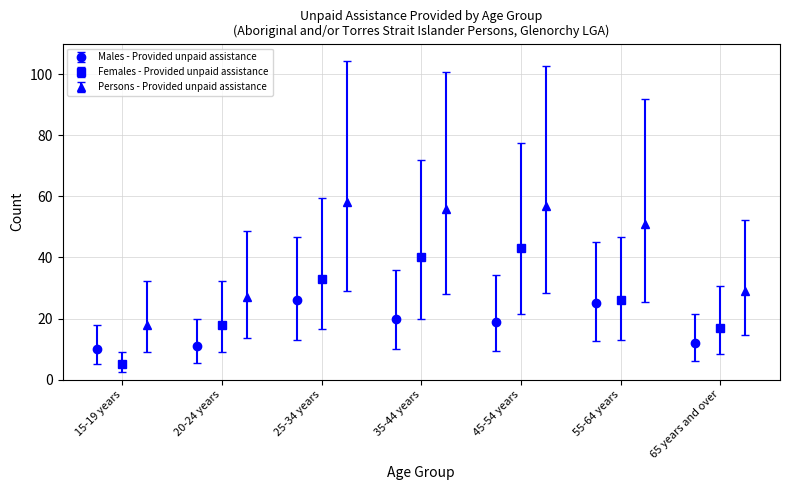

True or false: Males - Provided unpaid assistance has more than 0 interior local peaks.

True